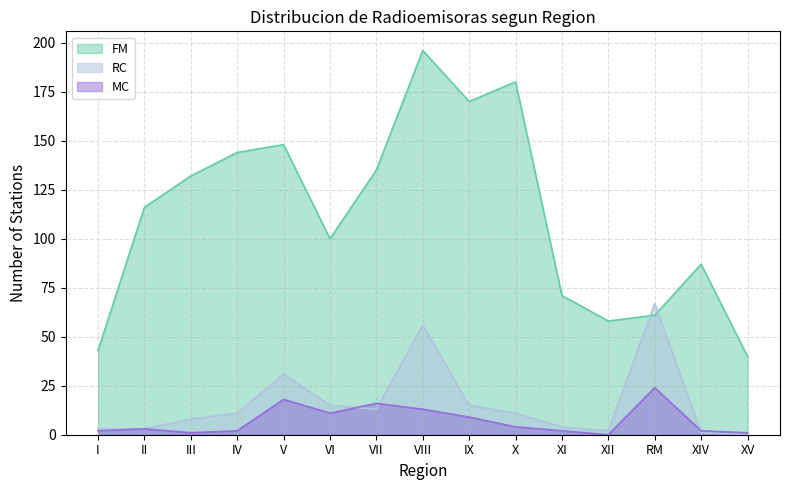

Reading right to left, what are all the values shown in this chart?

FM: 40	87	61	58	71	180	170	196	135	100	148	144	132	116	43
RC: 0	1	67	2	4	11	15	56	13	15	31	11	8	3	3
MC: 1	2	24	0	2	4	9	13	16	11	18	2	1	3	2